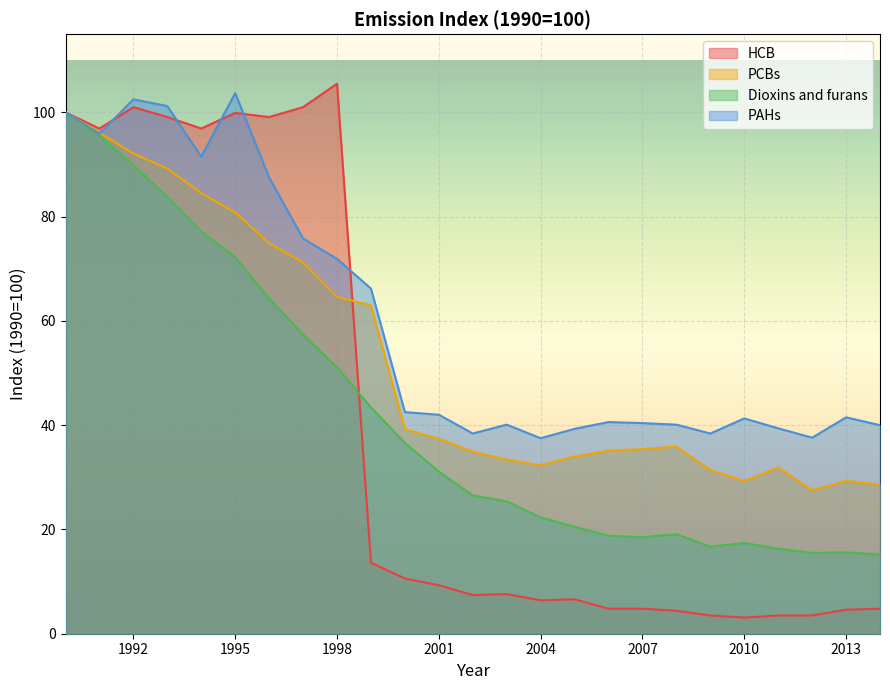

What is the difference between the highest and lowest values at 1993?

17.4